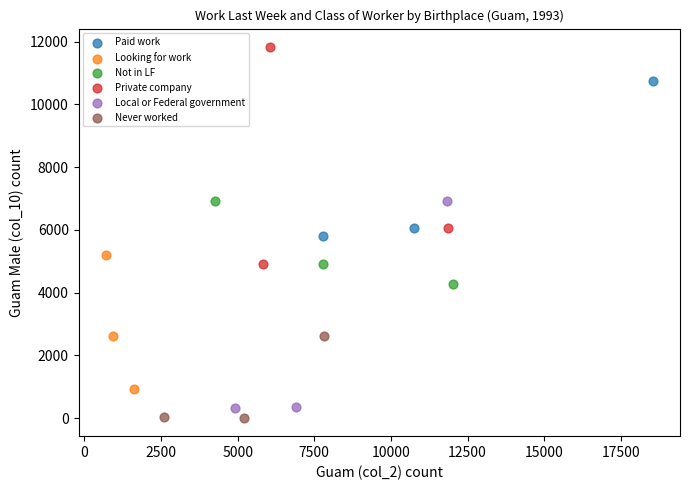

What are all the series names shown in the legend?

Paid work, Looking for work, Not in LF, Private company, Local or Federal government, Never worked